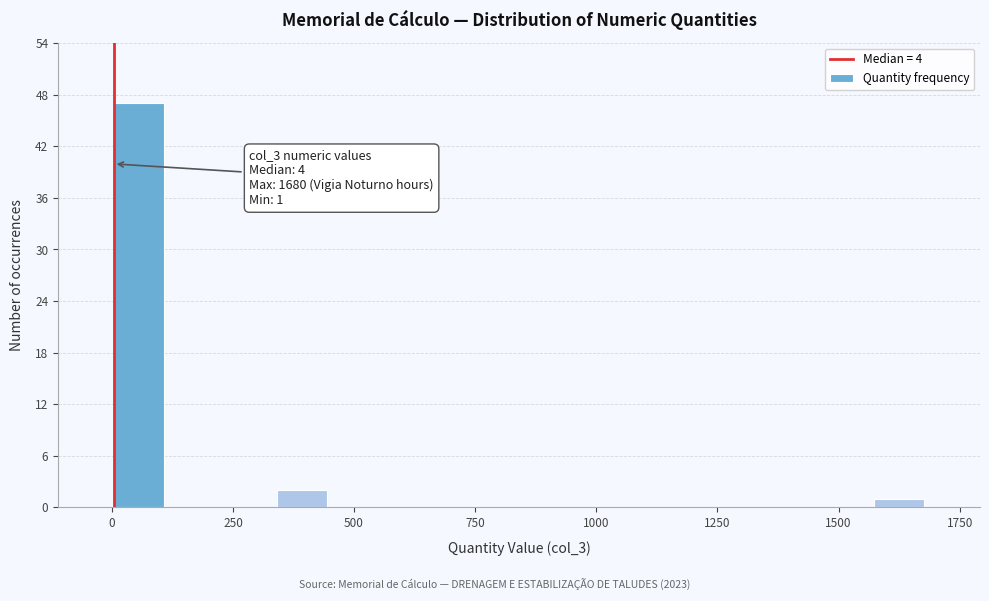

Around what value on the x-axis is the tallest bar? Give the approximate position of its centre, as read against the axis.

50